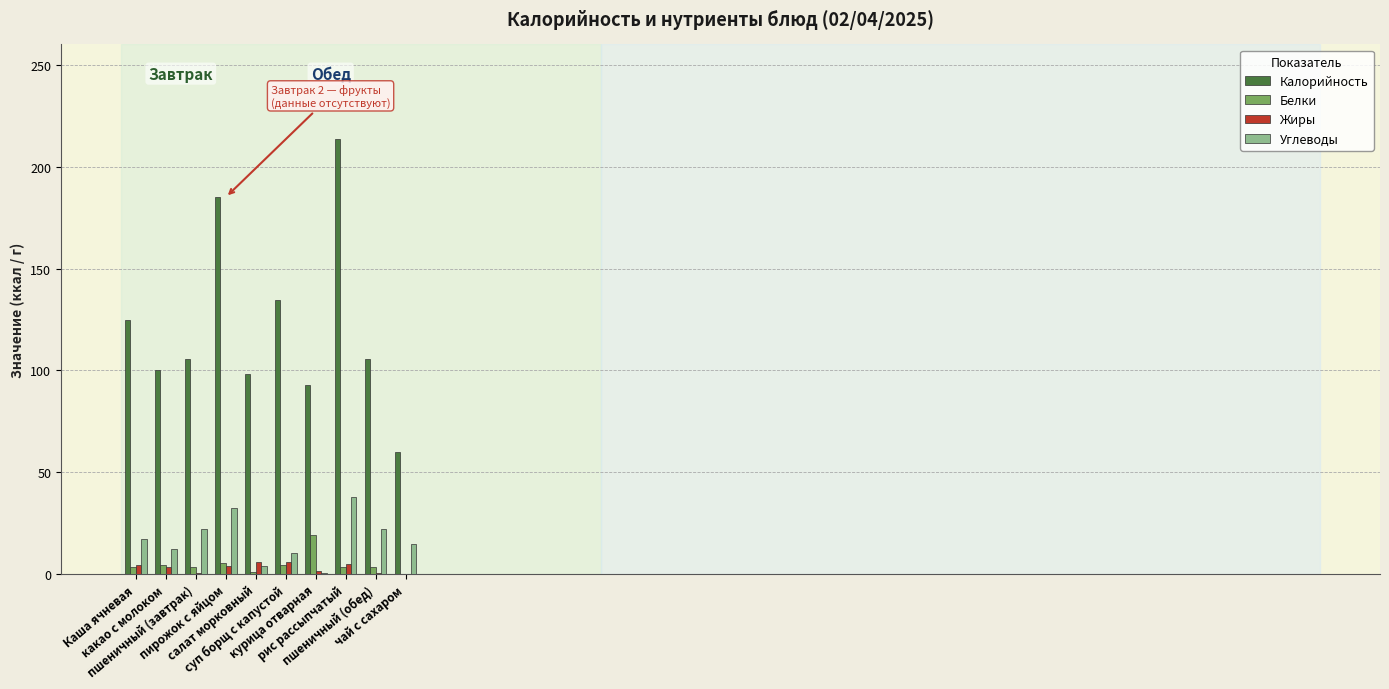

Are the bars horizontal?

No